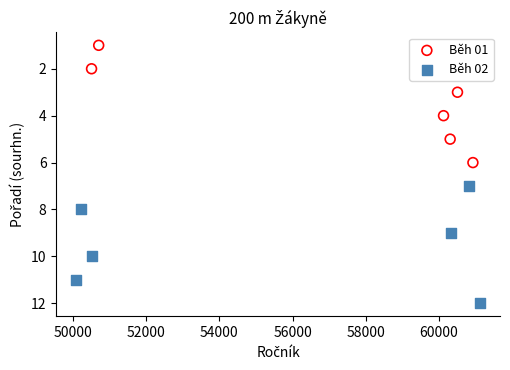

Which series contains the lowest Y value?

Běh 01